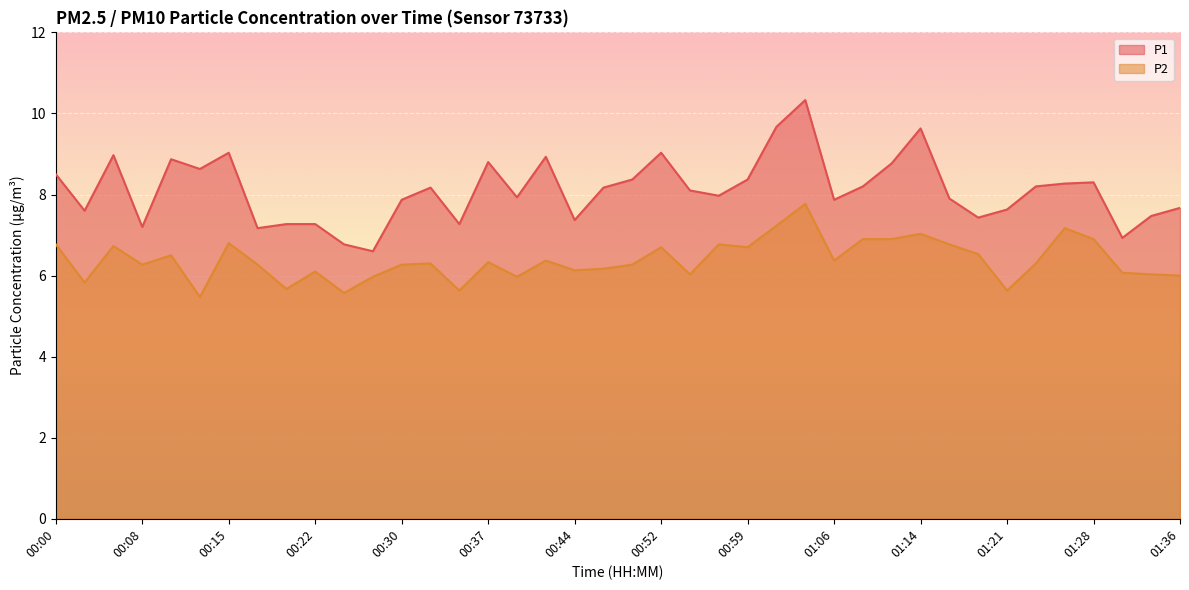

At 01:06, list the series in order from largest to smallest.

P1, P2